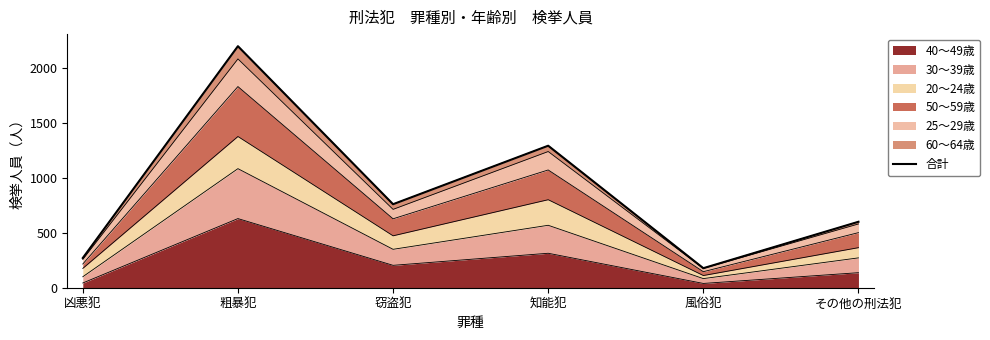

True or false: there are more than 2 points higher than both neighbors.

False